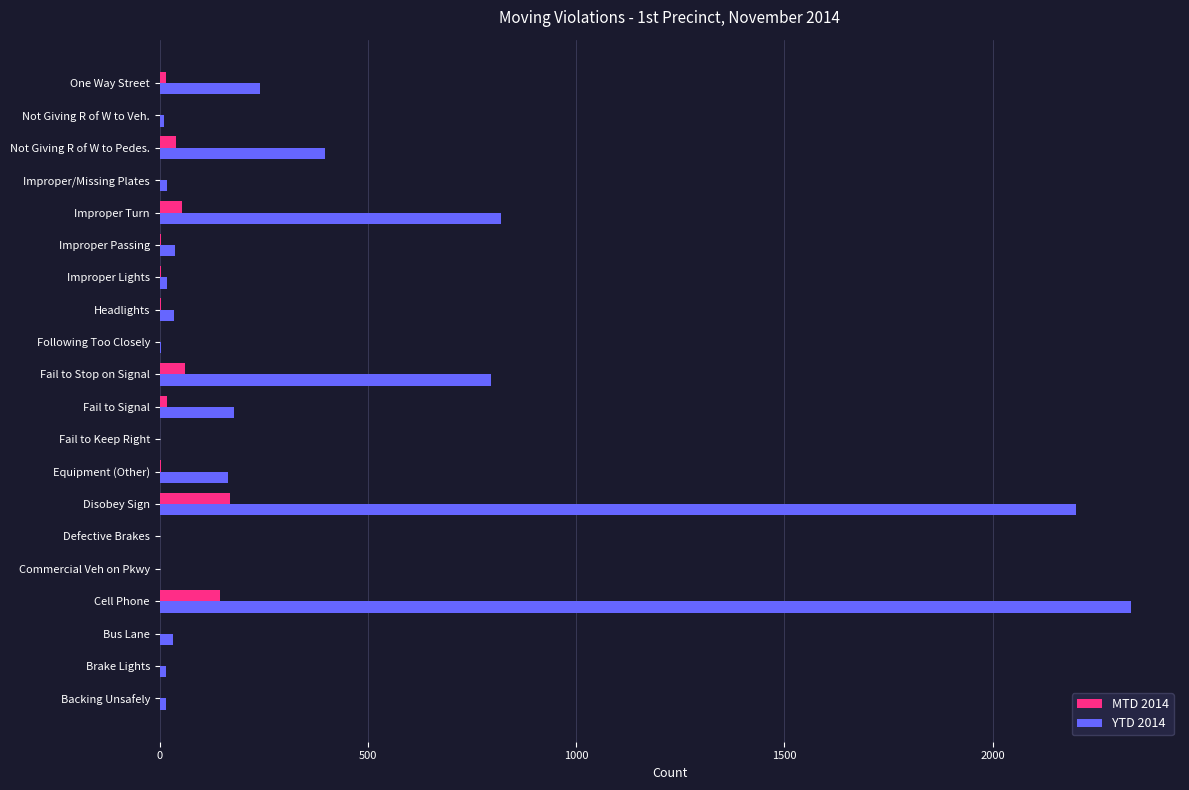

At which category does the chart reach its peak across all series?

Cell Phone